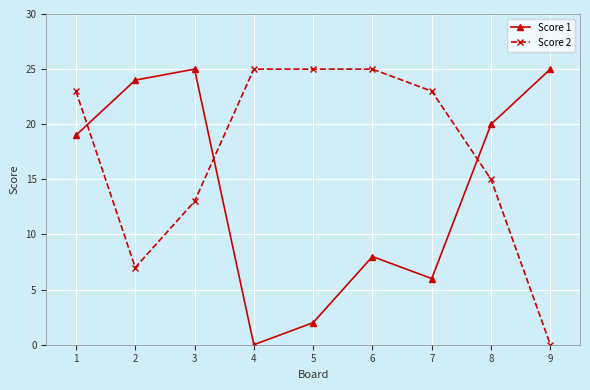

At which label is Score 2 closest to 12?

3